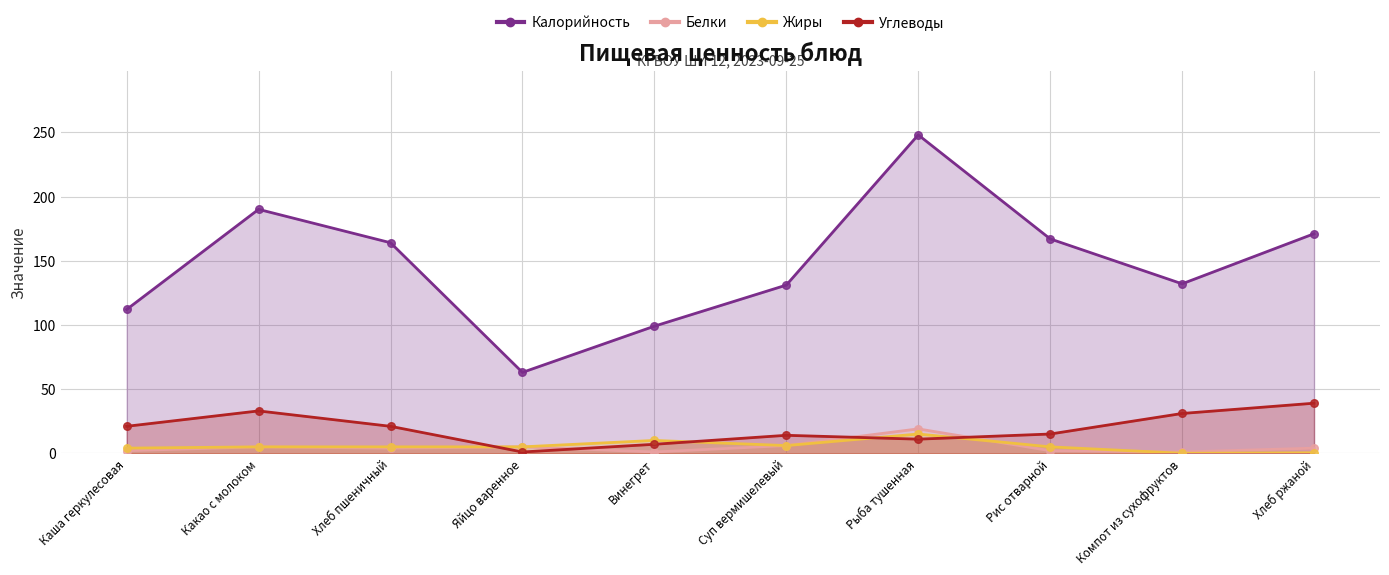

Is the value of Углеводы at Суп вермишелевый greater than the value of Жиры at Каша геркулесовая?

Yes